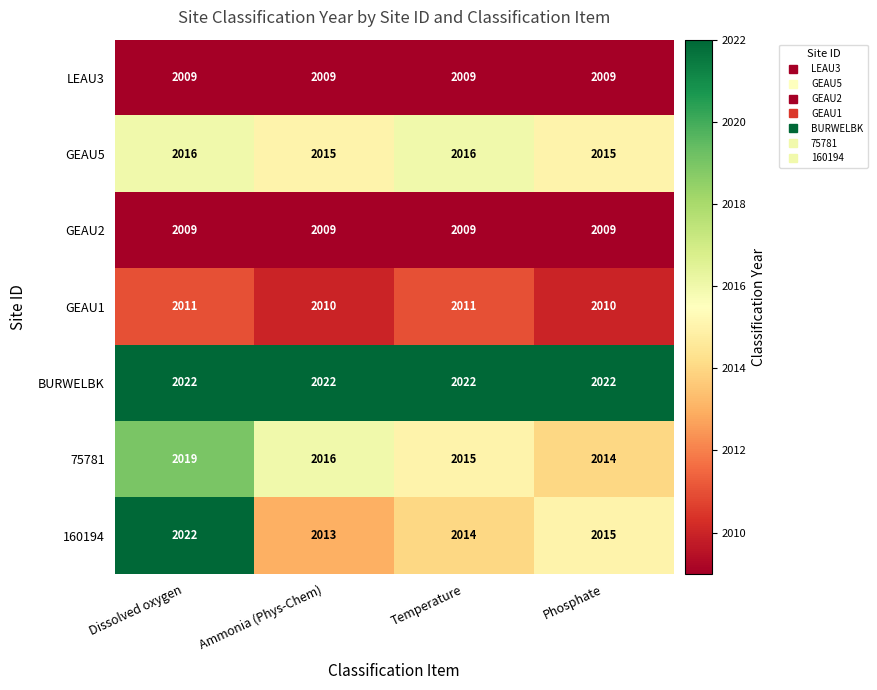

Reading left to right, transcribe all the data shown in this chart.

LEAU3: 2009	2009	2009	2009
GEAU5: 2016	2015	2016	2015
GEAU2: 2009	2009	2009	2009
GEAU1: 2011	2010	2011	2010
BURWELBK: 2022	2022	2022	2022
75781: 2019	2016	2015	2014
160194: 2022	2013	2014	2015